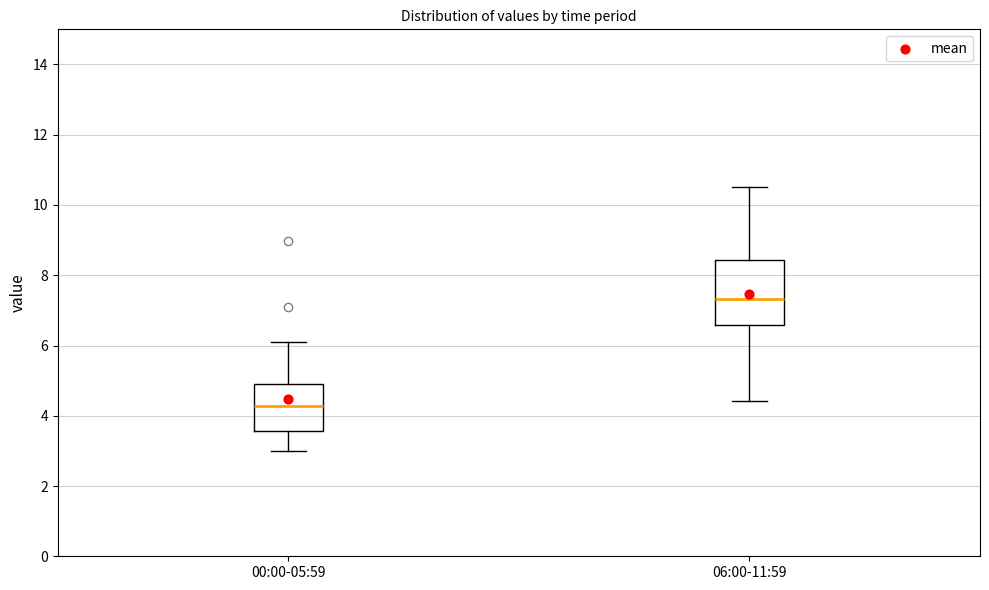

Reading left to right, read every box against the y-axis: the position of its median line, the range the box covers, and the ends of its whiskers. The values are not printed on the chart, so give them approximately, as read against the axis.

00:00-05:59: median 4.2, box 3.6 to 5.0, whiskers 3.0 to 6.2
06:00-11:59: median 7.4, box 6.6 to 8.4, whiskers 4.4 to 10.6